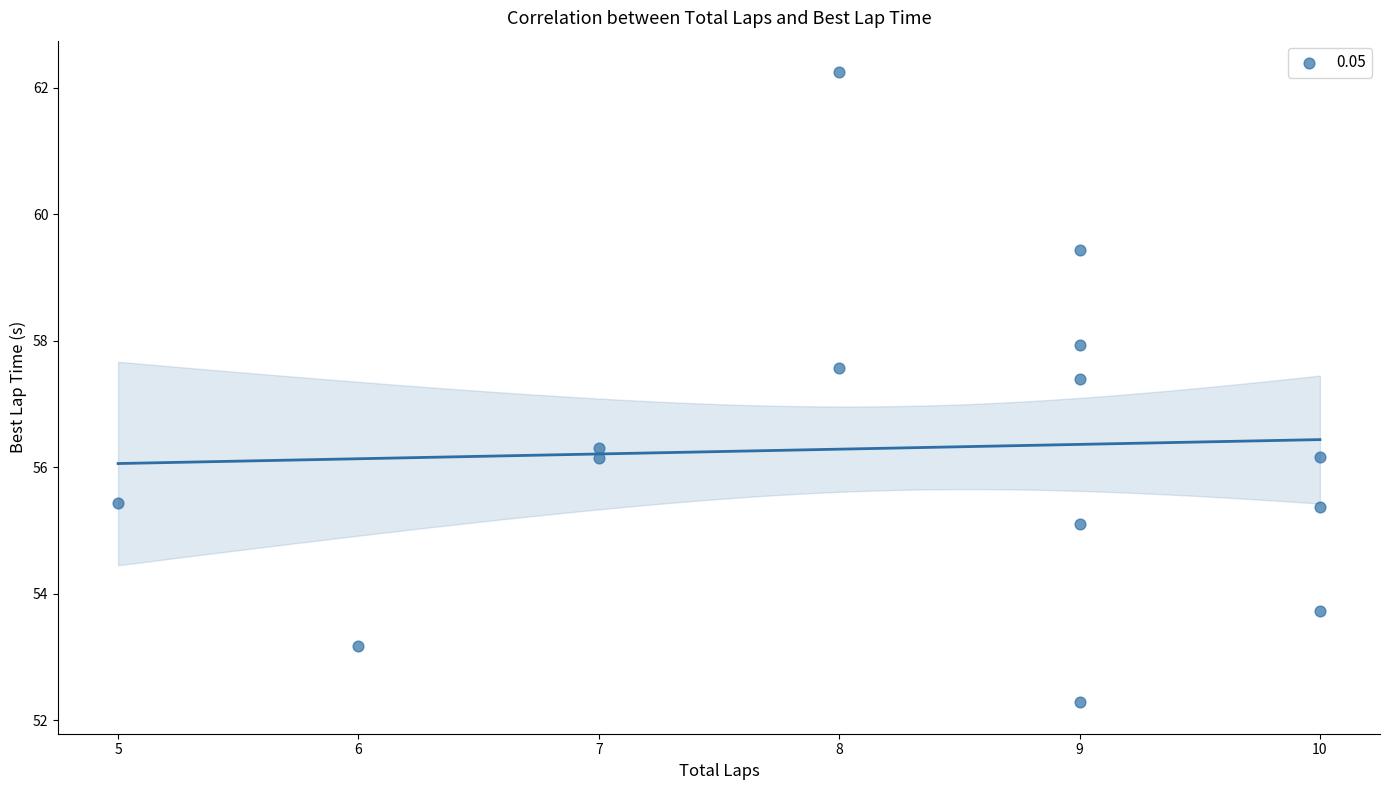

What Y value in the scatter plot is closest to 57?

57.4